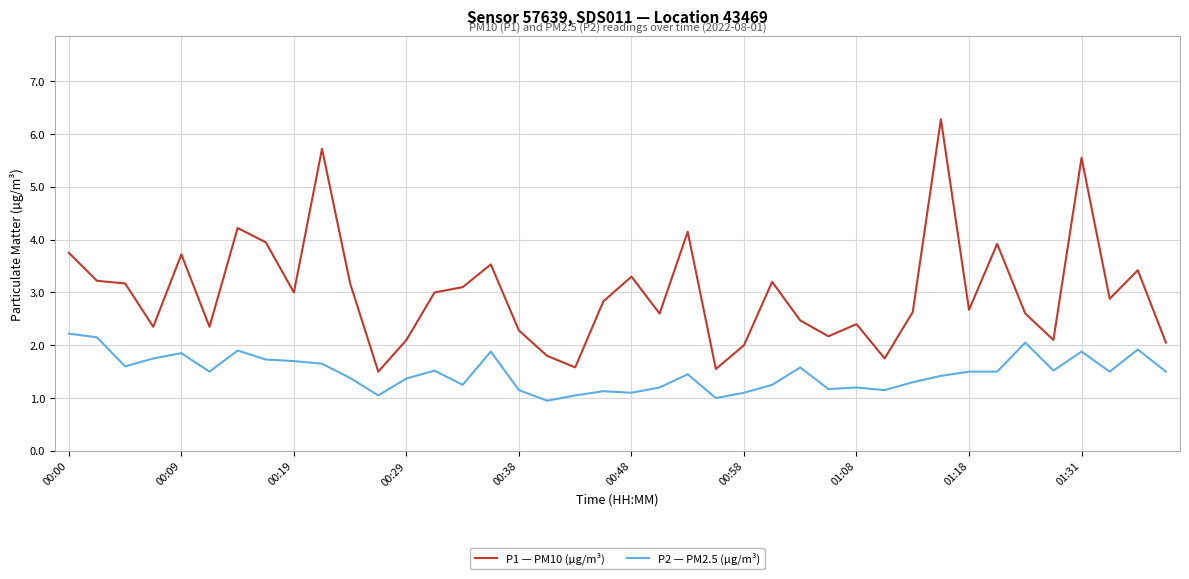

Which series has the largest total across all categories?

P1 — PM10 (µg/m³)